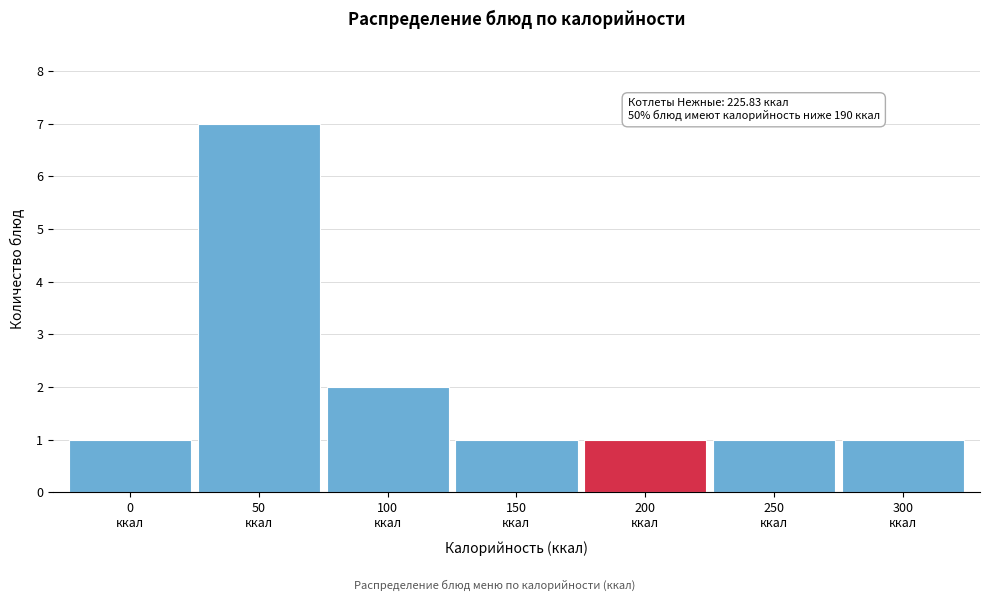

Reading right to left, transcribe all the data shown in this chart.

1	1	1	1	2	7	1